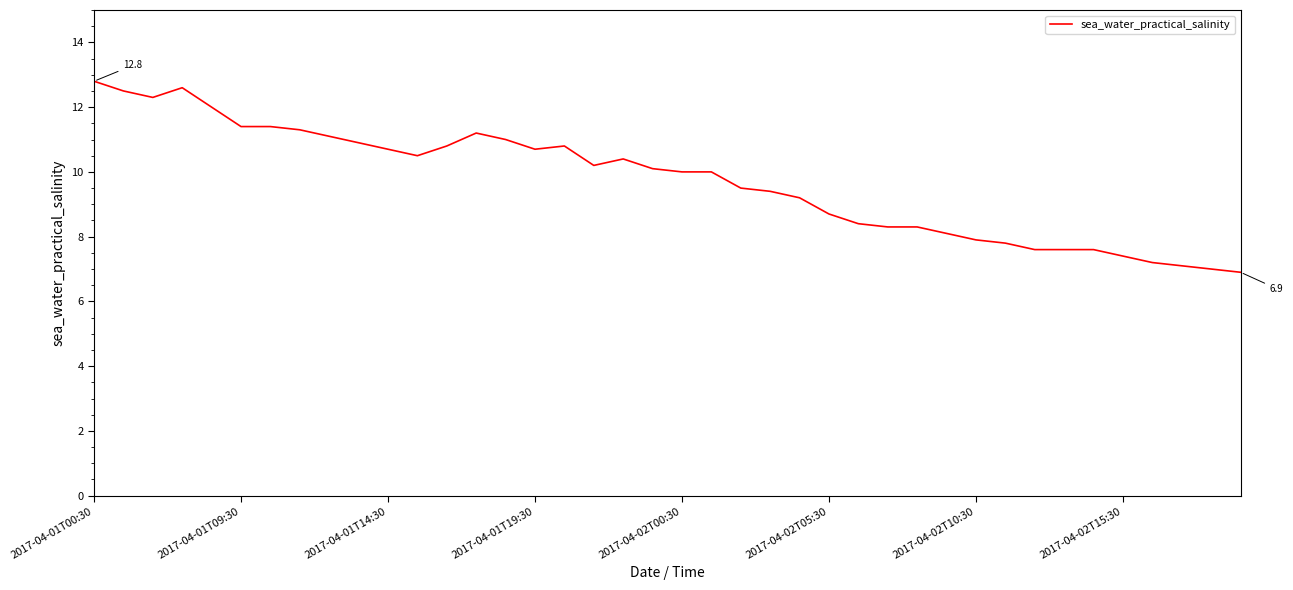

Count the number of categories in the chart.

40